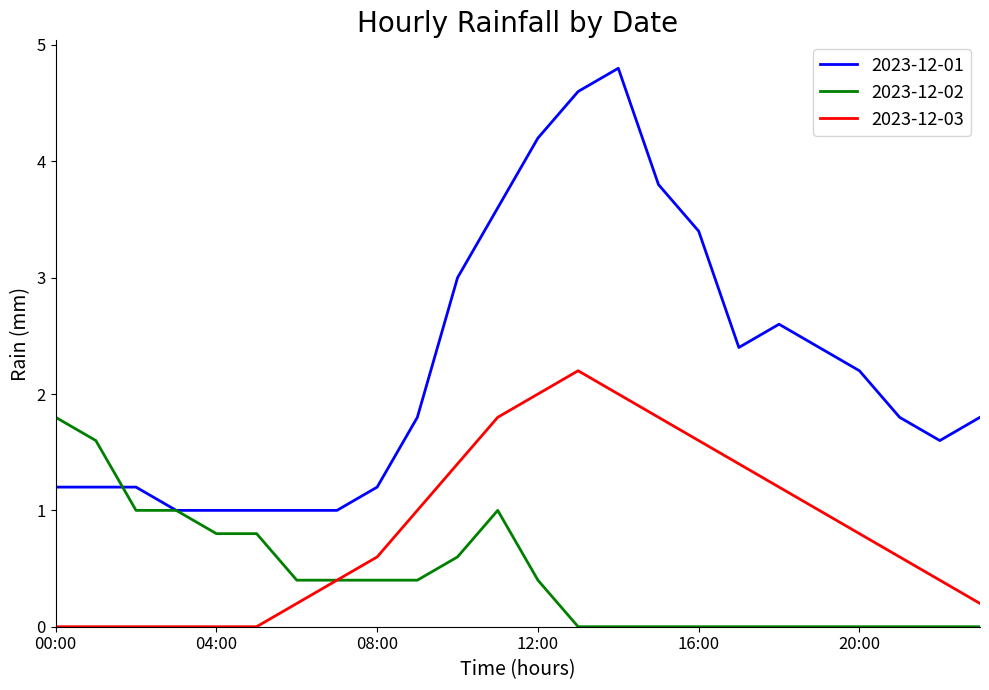

True or false: 2023-12-01 and 2023-12-03 intersect in this chart.

False